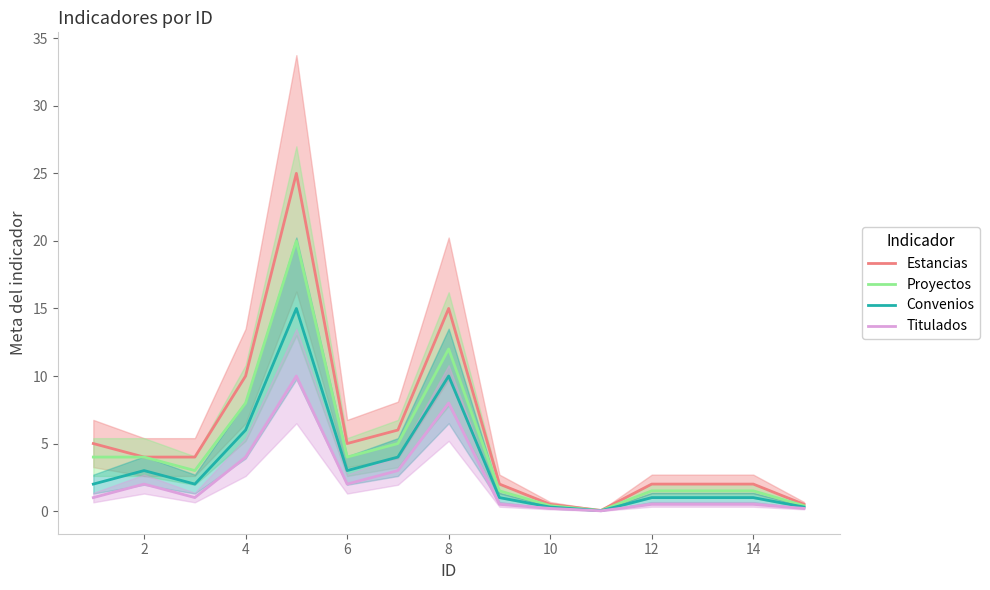

What is the highest value of the Convenios series?

15.0